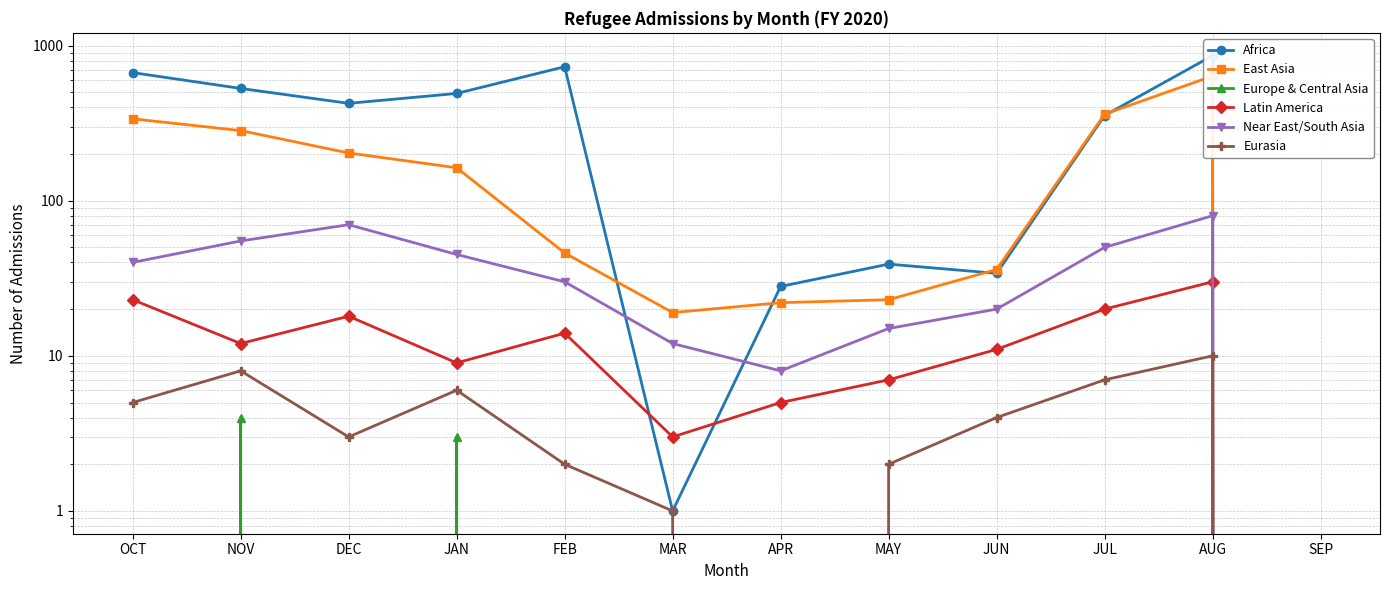

Is this an area chart (filled region under the line)?

No